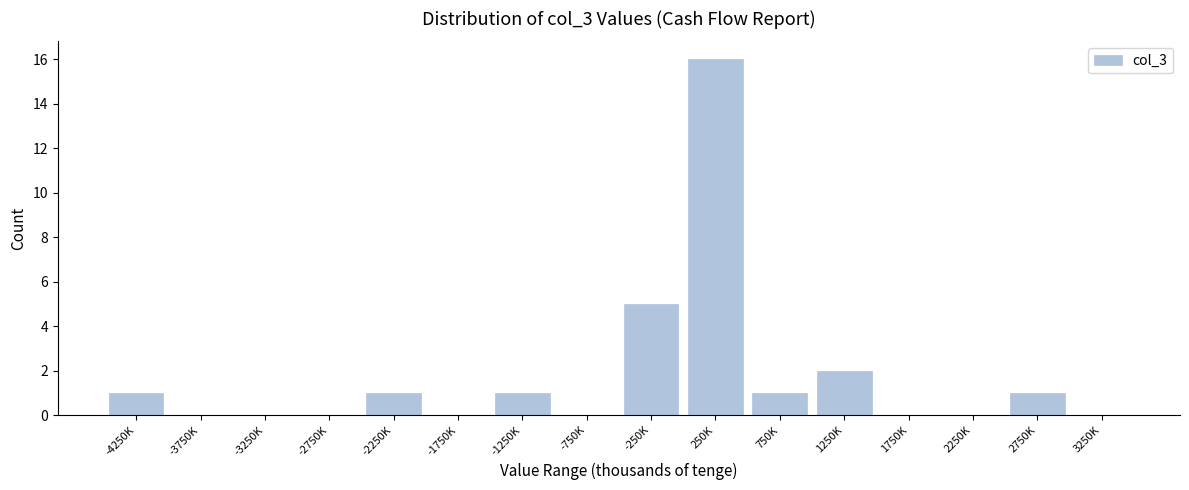

At which category does the chart reach its peak across all series?

250K